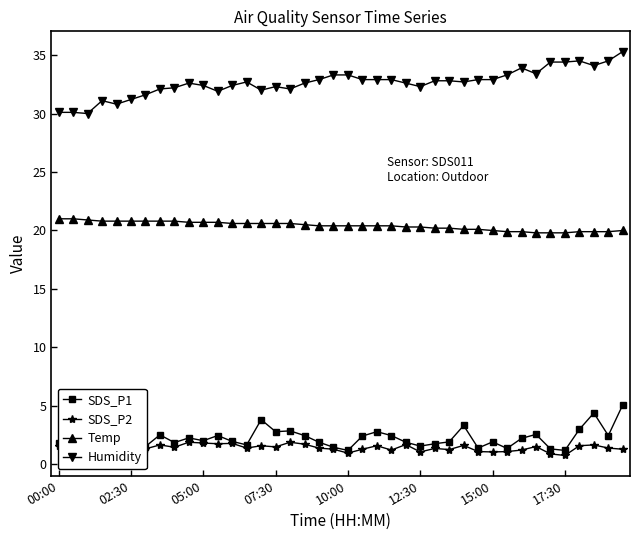

True or false: Humidity has more than 1 interior local peaks.

True